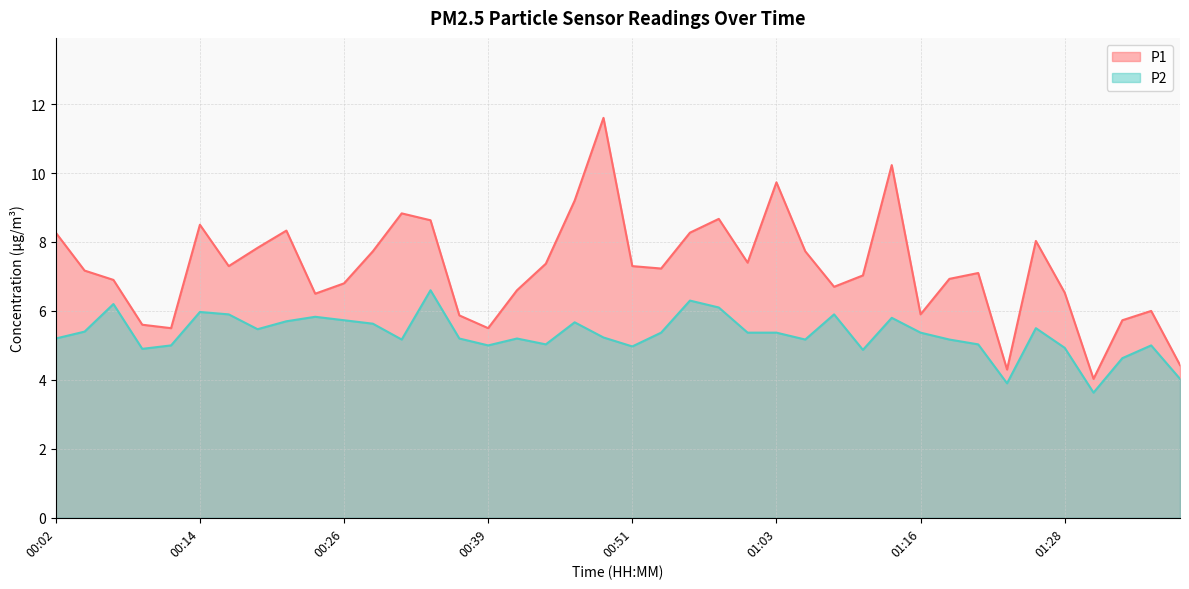

Which series has the widest spread of values?

P1